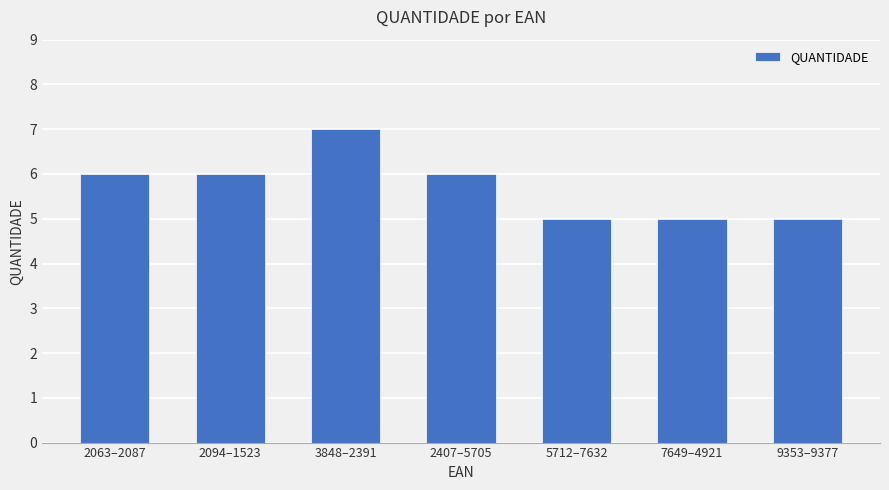

The chart shows a value of 6 at 2407–5705. True or false?

True